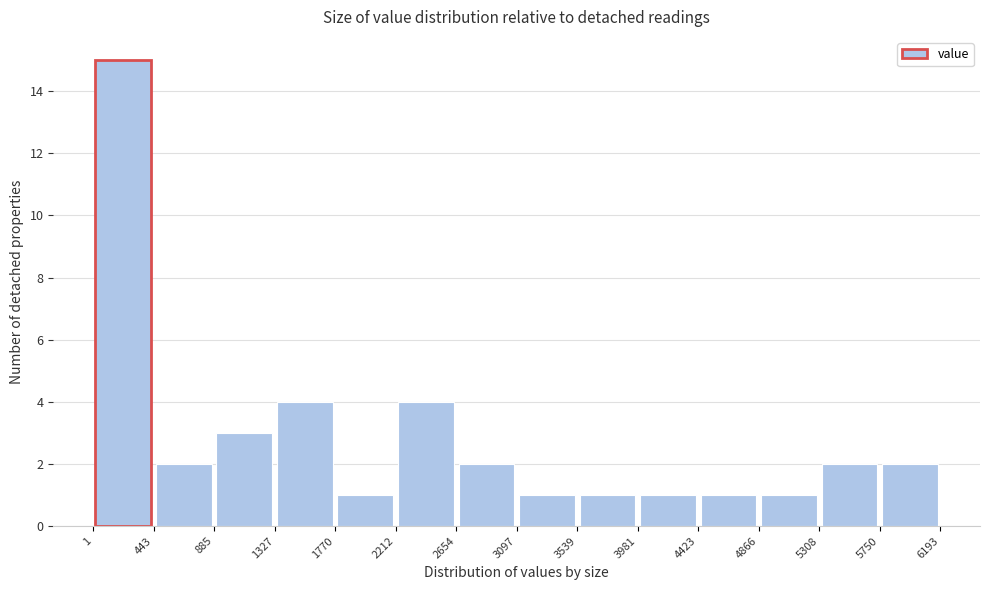

Reading left to right, list every bar in this chart as the range it spans on the x-axis followed by its height. The values are not printed on the chart, so give them approximately, as read against the axis.

1 to 443: 15
443 to 885: 2
885 to 1327: 3
1327 to 1770: 4
1770 to 2212: 1
2212 to 2654: 4
2654 to 3097: 2
3097 to 3539: 1
3539 to 3981: 1
3981 to 4423: 1
4423 to 4866: 1
4866 to 5308: 1
5308 to 5750: 2
5750 to 6193: 2